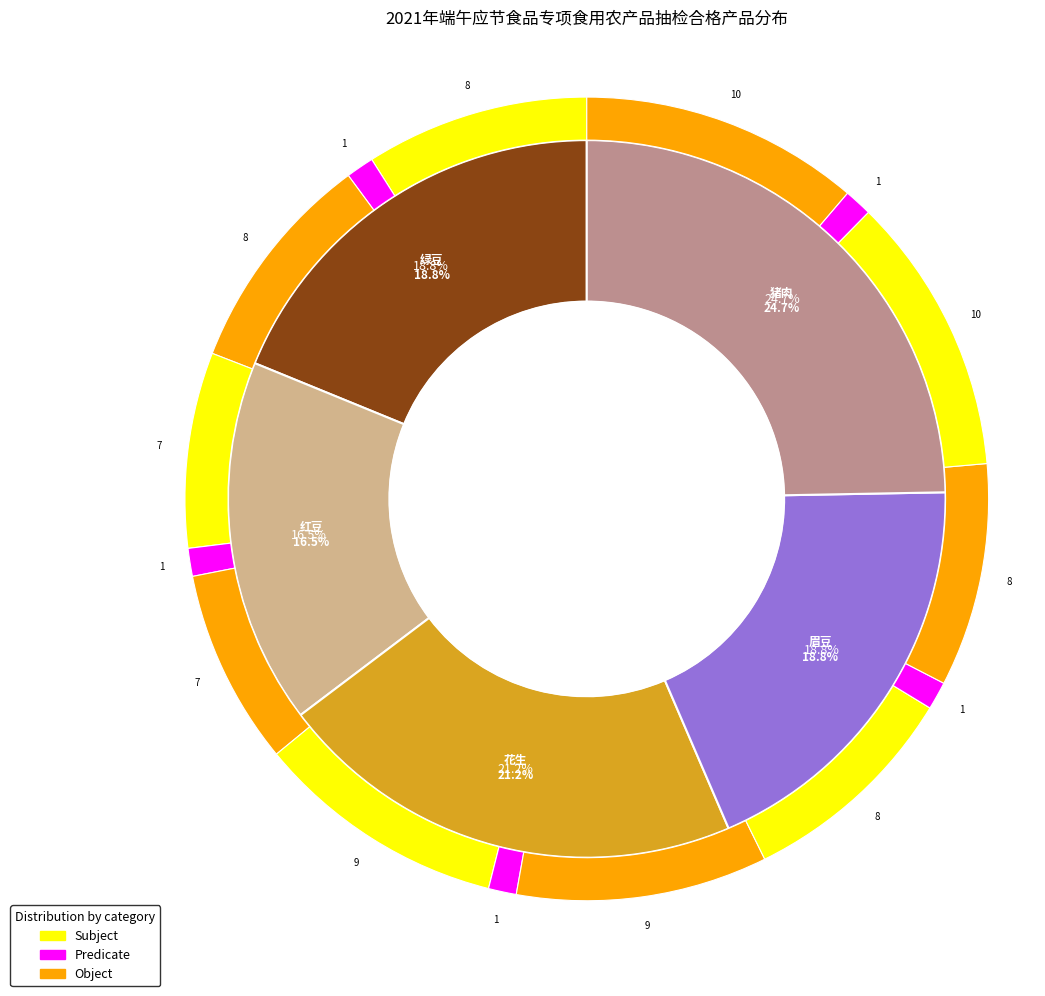

Count the number of slices in the pie.

5